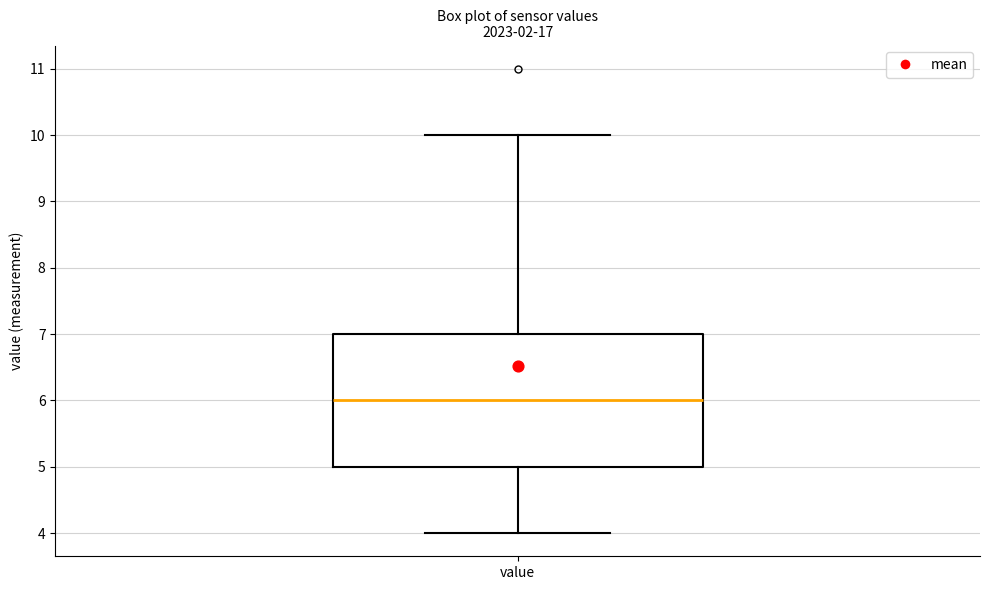

Where does the lower whisker of the box for value end on the y-axis? The values are not printed on the chart, so give them approximately, as read against the axis.

4